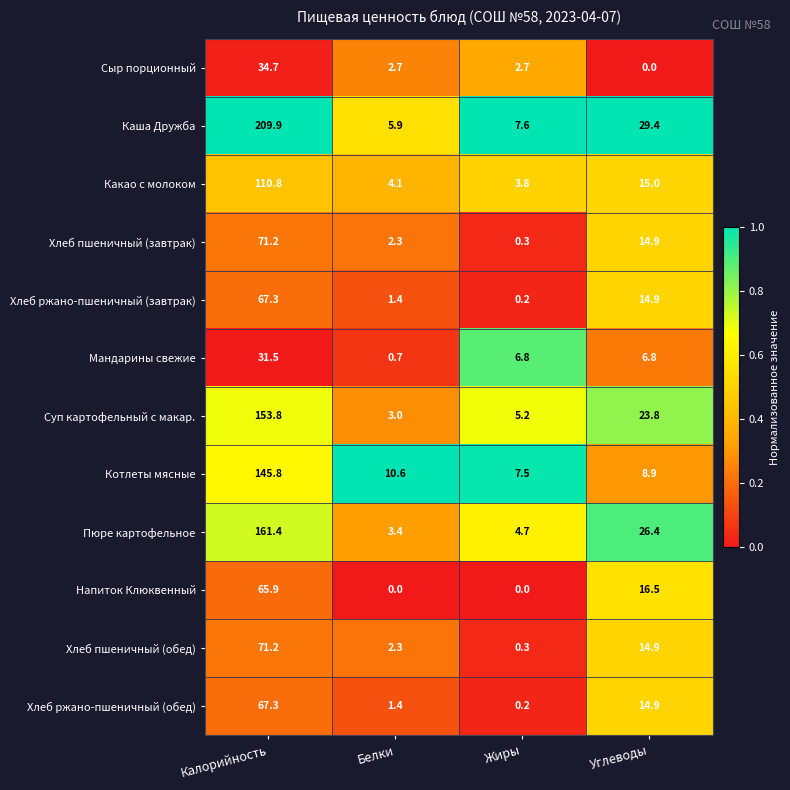

Which category has the lowest value in the Мандарины свежие series?

Белки